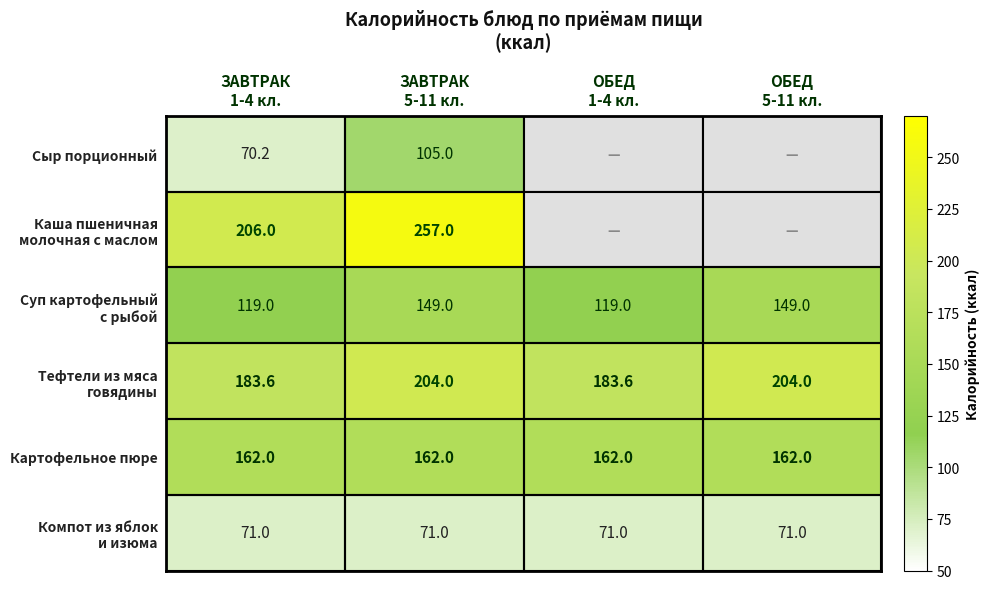

What is the average value of the Компот из яблок и изюма series?

71.0